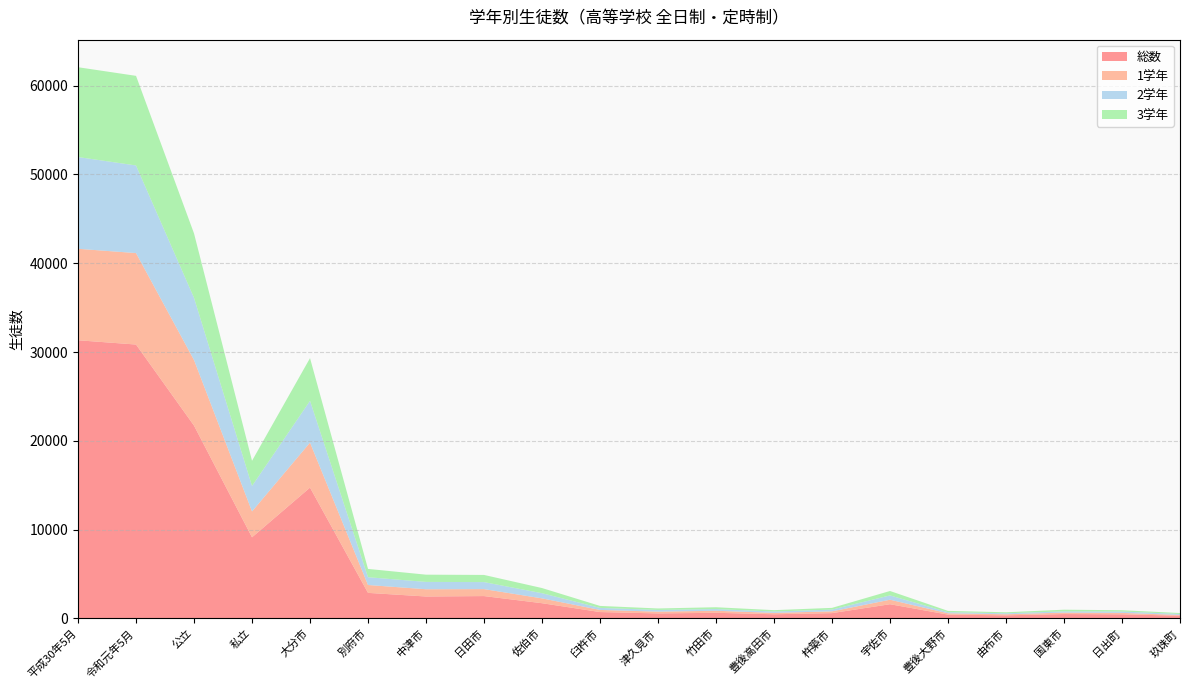

Reading left to right, what are all the values shown in this chart?

総数: 31329	30846	21713	9133	14732	2872	2464	2512	1708	711	558	627	463	591	1594	422	343	489	459	301
1学年: 10302	10303	7388	2915	5068	887	817	784	545	240	199	231	154	200	506	149	120	160	159	84
2学年: 10336	9869	7003	2866	4706	877	826	791	582	228	194	189	154	199	487	122	111	140	154	109
3学年: 10117	10094	7257	2837	4810	935	816	806	581	224	165	207	155	192	497	151	112	189	146	108